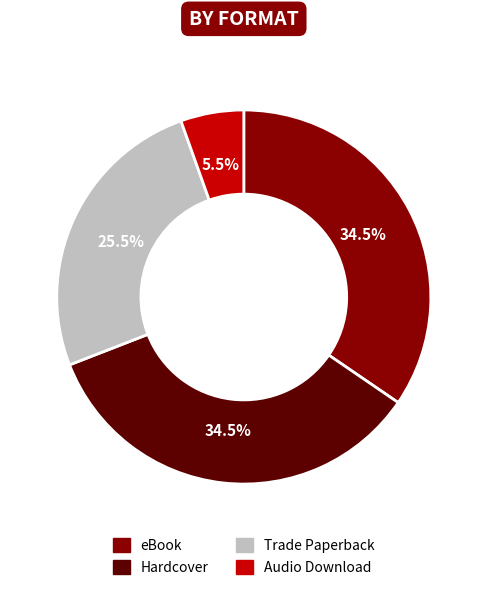

The eBook slice represents 28% of the pie. True or false?

False